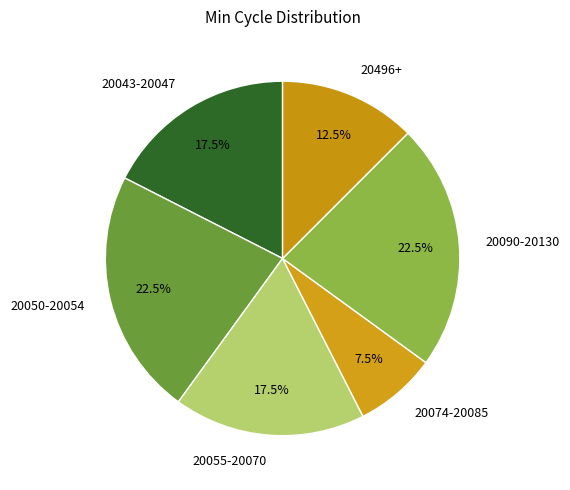

Which slice is the smallest?

20074-20085